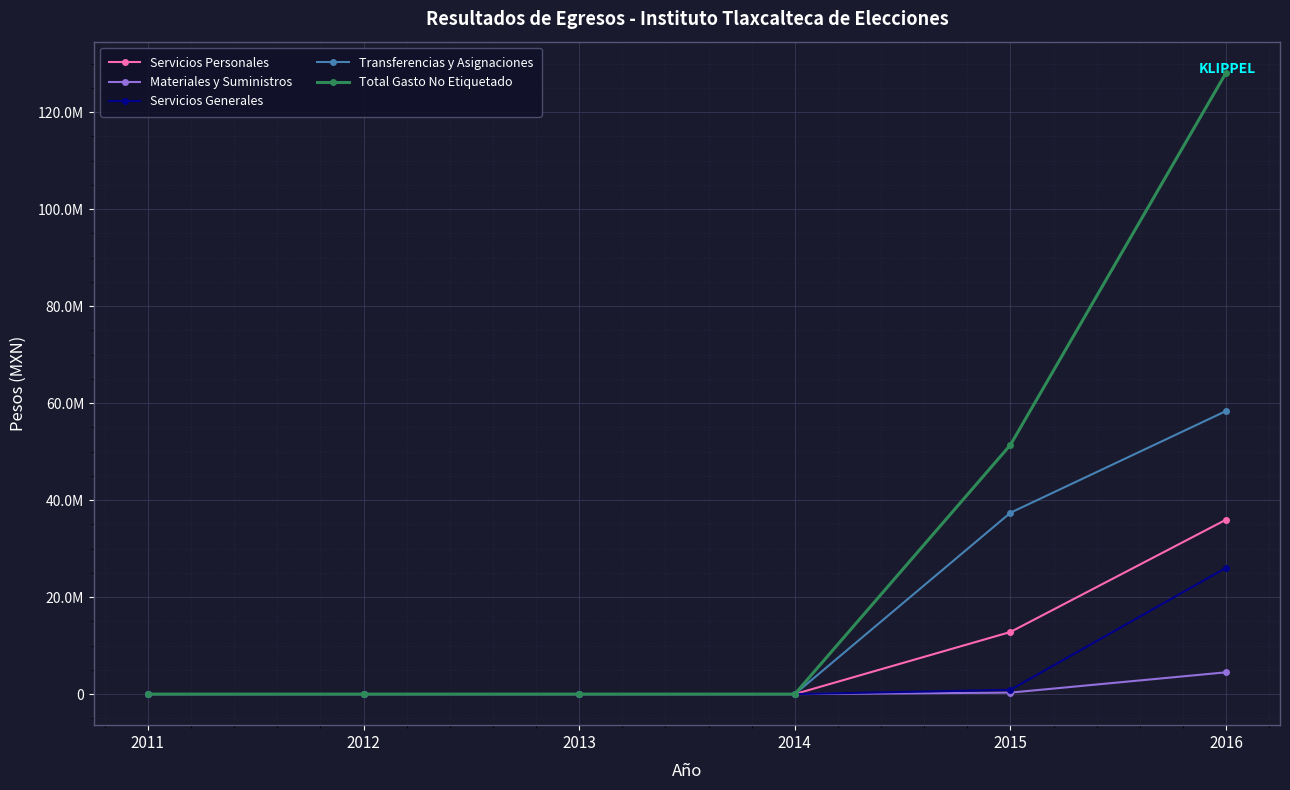

What are all the series names shown in the legend?

Servicios Personales, Materiales y Suministros, Servicios Generales, Transferencias y Asignaciones, Total Gasto No Etiquetado